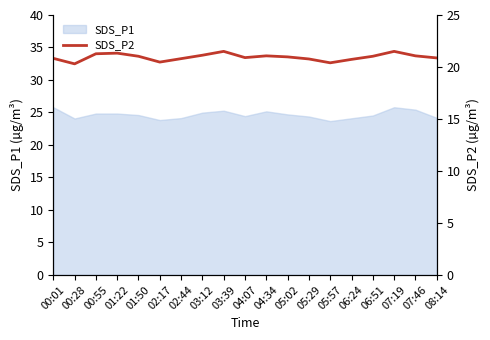

Which category has the highest value across all series?

03:39